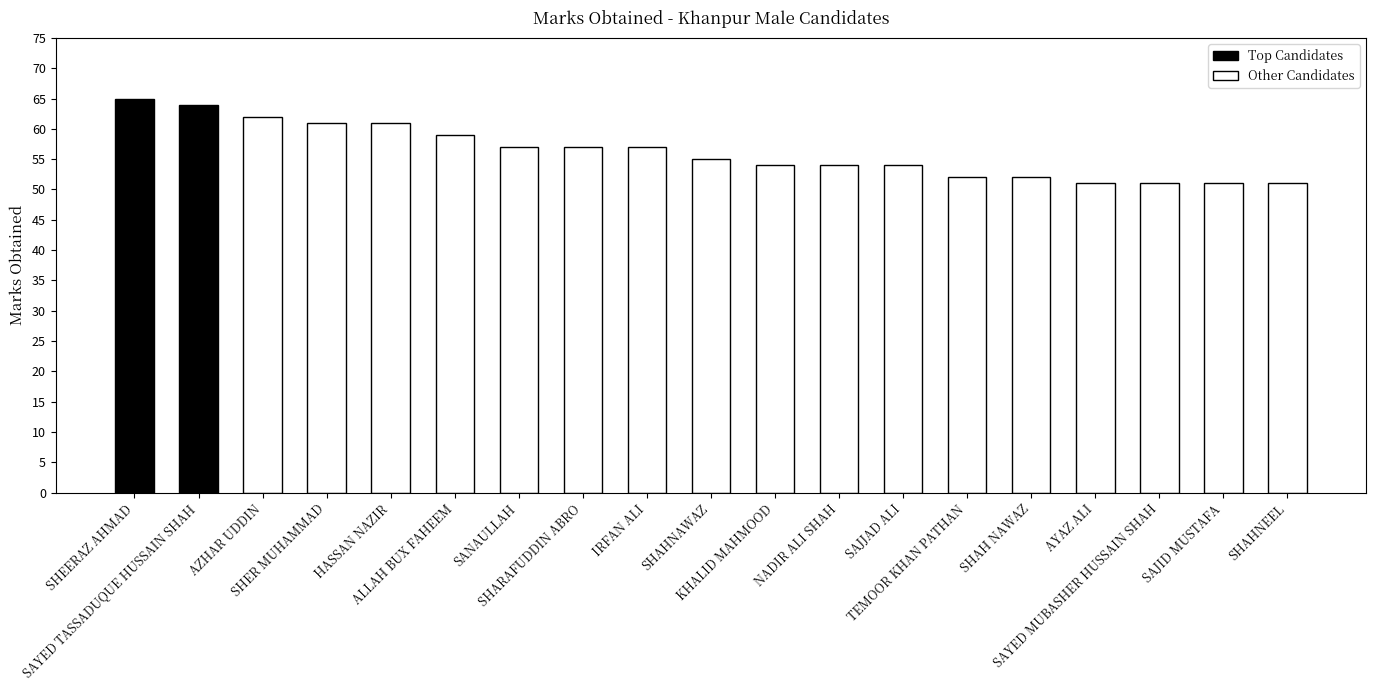

What is the average value?

56